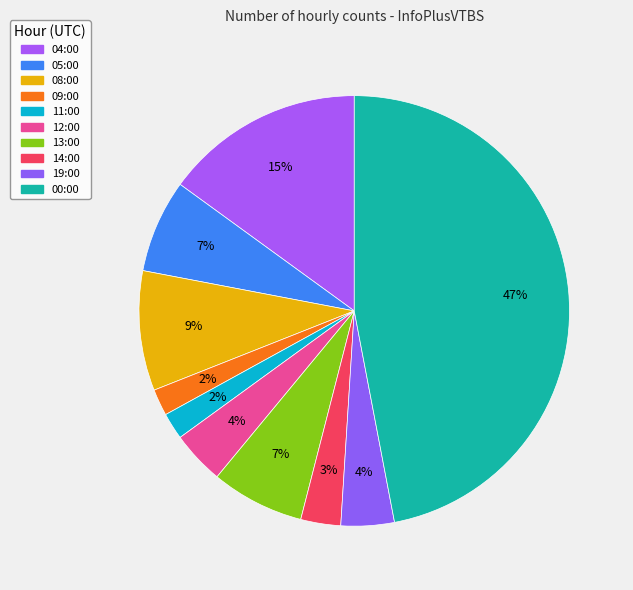

True or false: 08:00 accounts for 9% of the total.

True